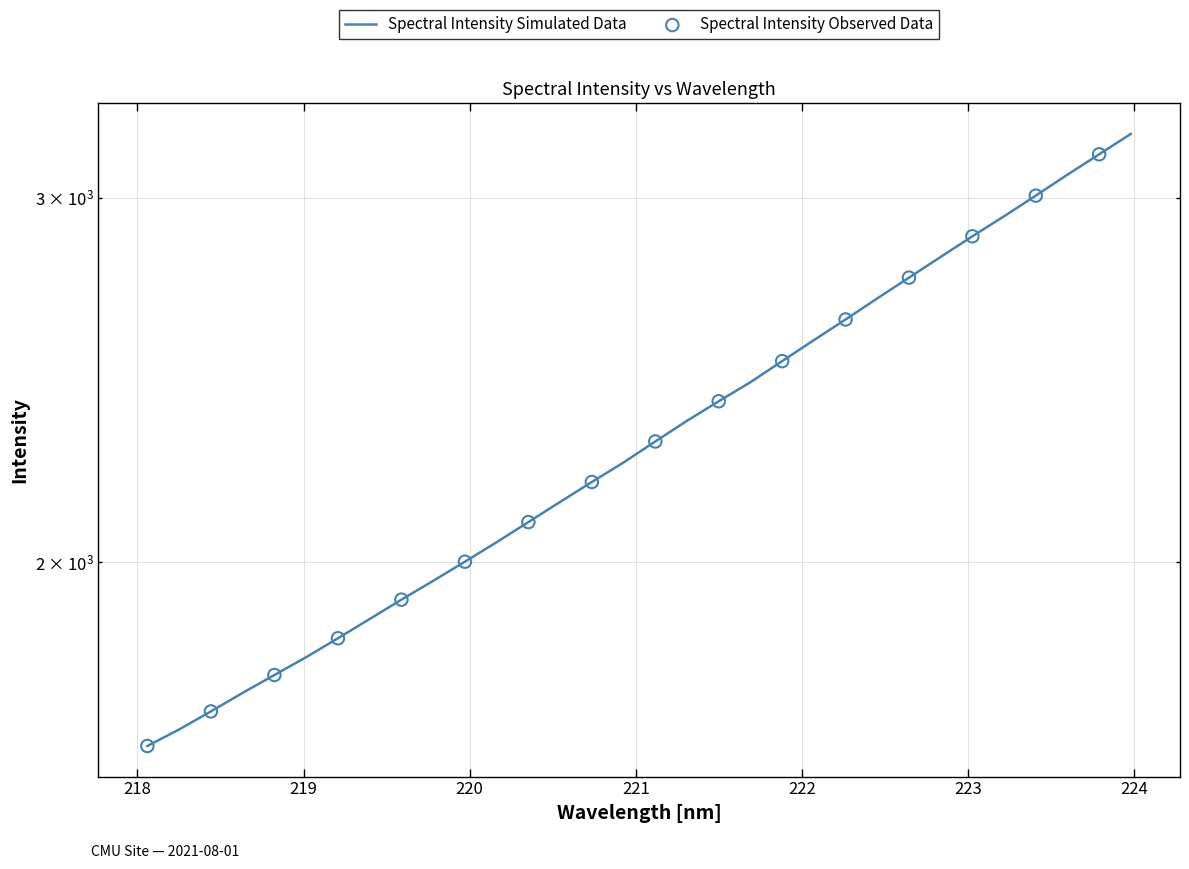

Approximately how many times larger is the value at 220.5444 compared to 220.3533?

1.0